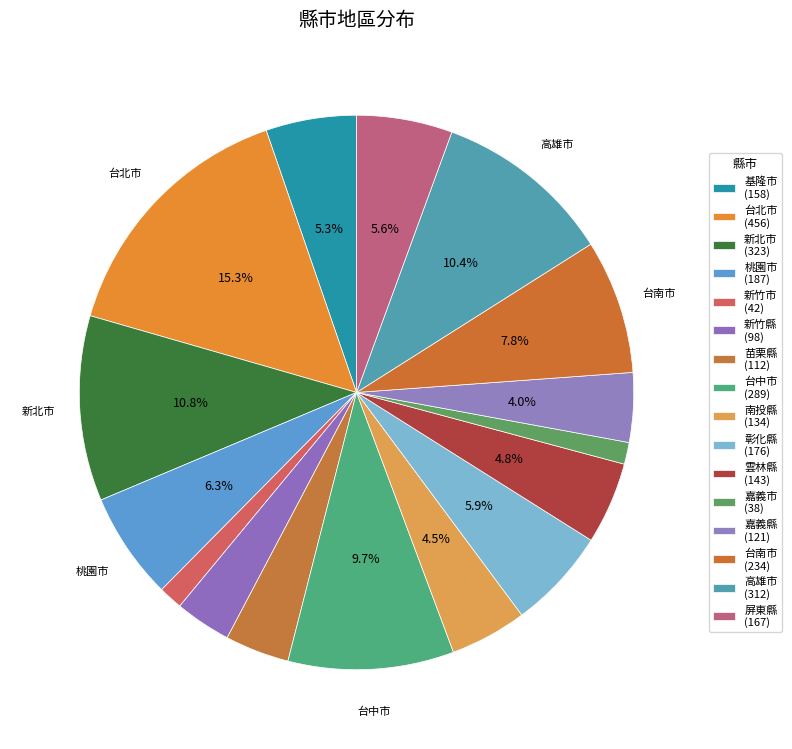

How many slices are in this pie chart?

16